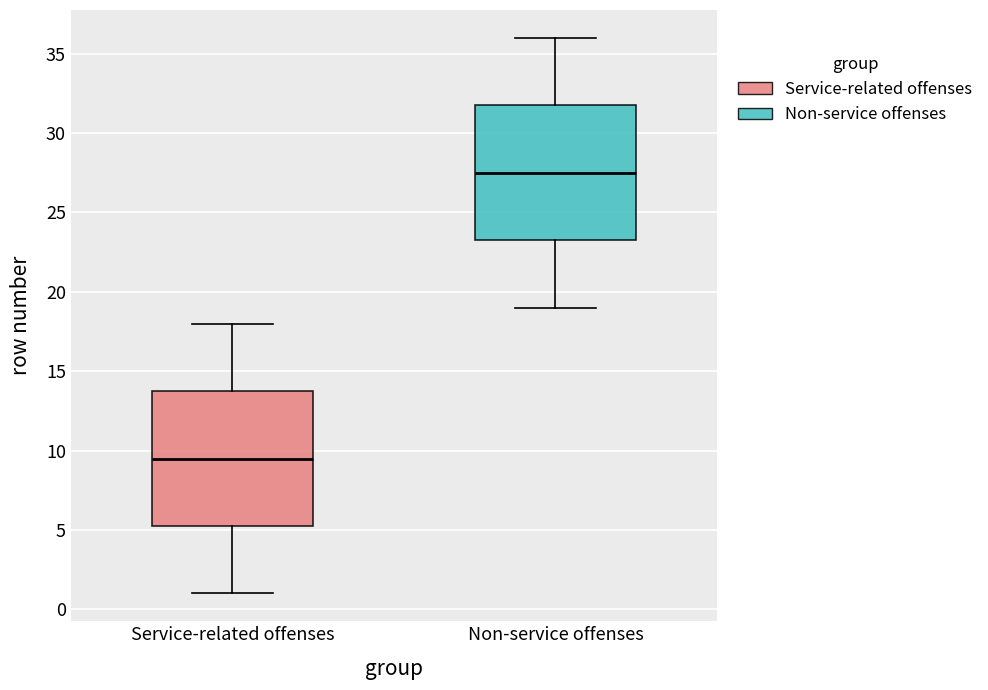

Reading left to right, read every box against the y-axis: the position of its median line, the range the box covers, and the ends of its whiskers. The values are not printed on the chart, so give them approximately, as read against the axis.

Service-related offenses: median 9.5, box 5.5 to 14.0, whiskers 1.0 to 18.0
Non-service offenses: median 27.5, box 23.5 to 32.0, whiskers 19.0 to 36.0